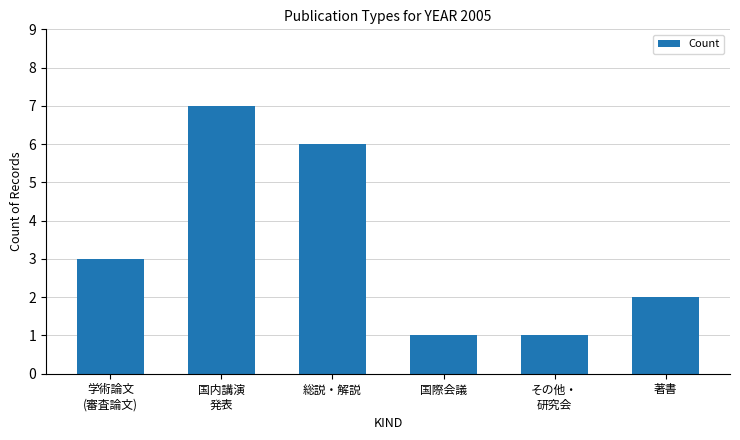

Count the values in the range 1 to 6.

5